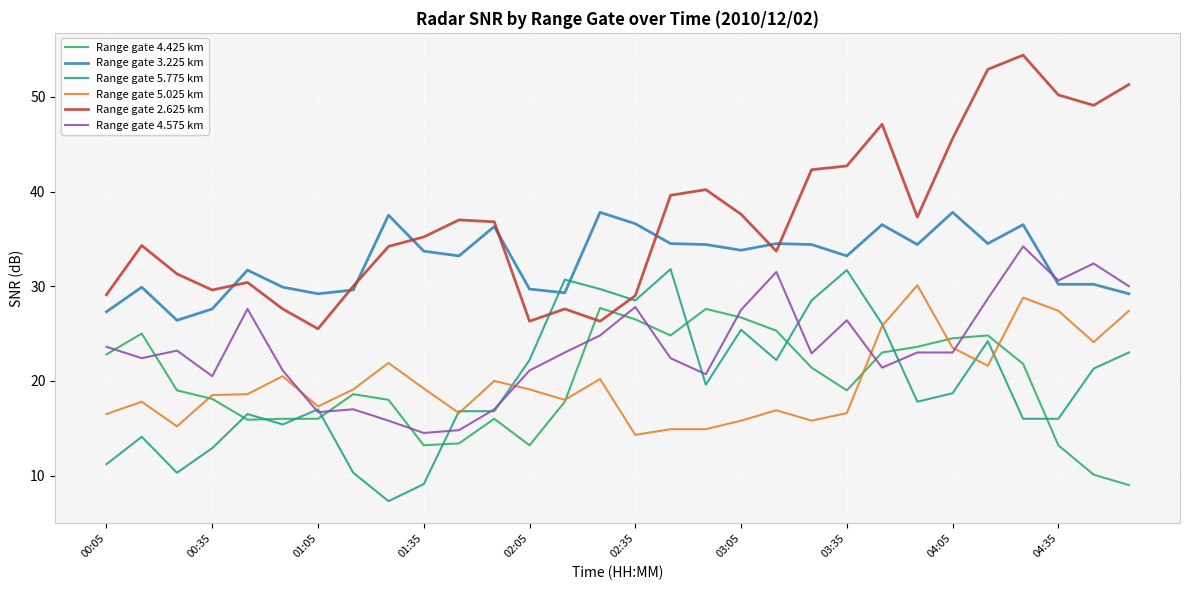

Which series has the largest total across all categories?

Range gate 2.625 km